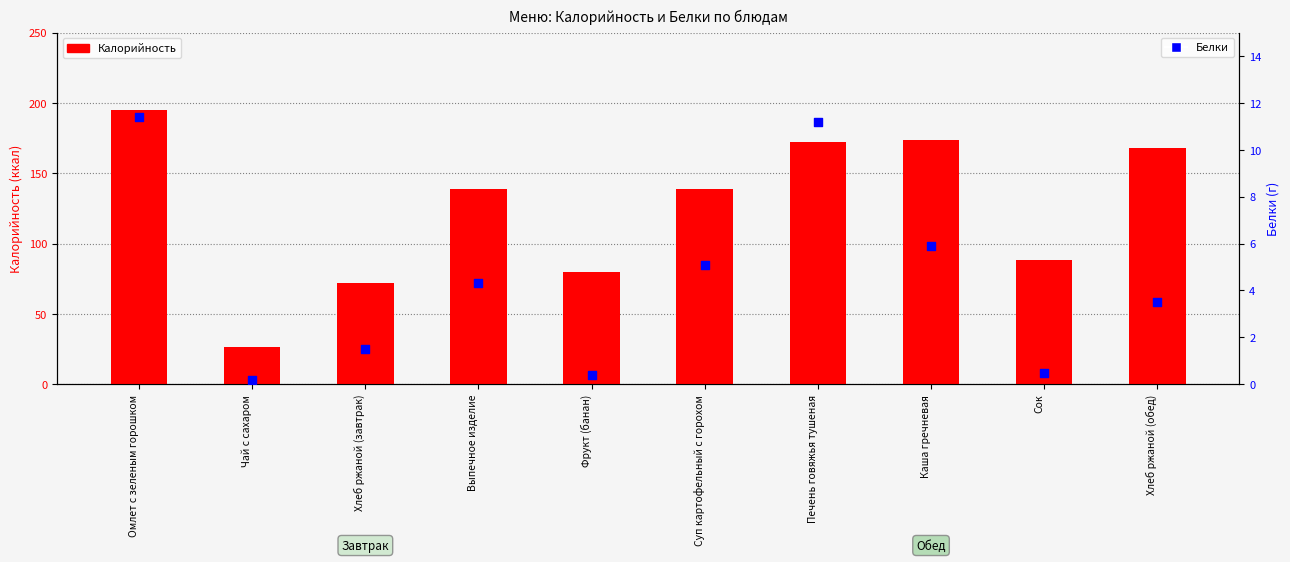

What are all the series names shown in the legend?

Калорийность, Белки